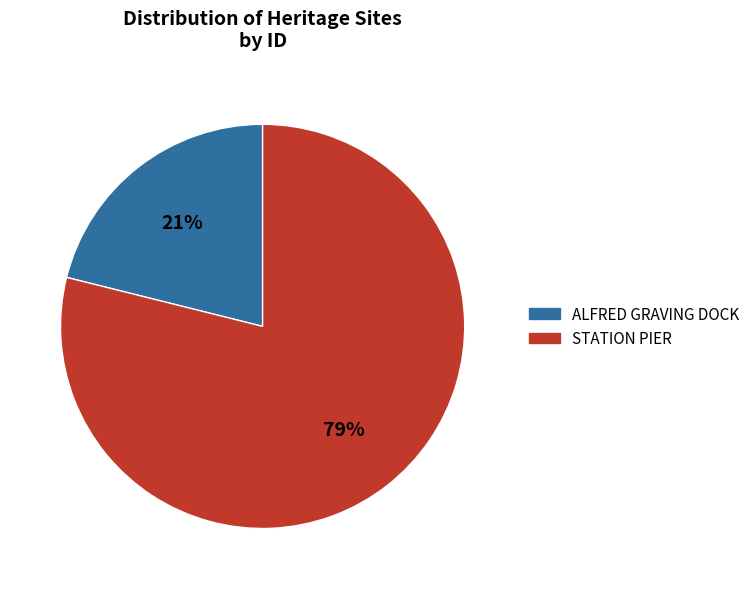

True or false: ALFRED GRAVING DOCK accounts for 33% of the total.

False